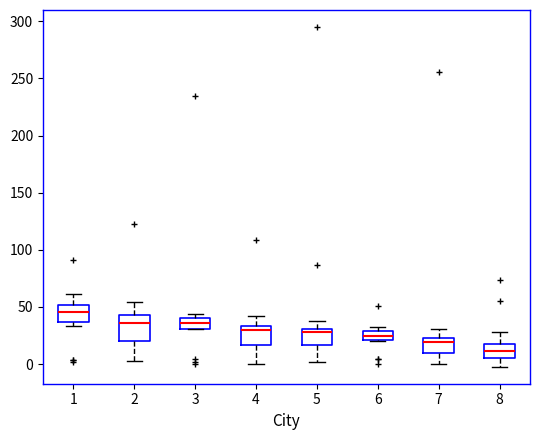

Which box's median line is the lowest?

8